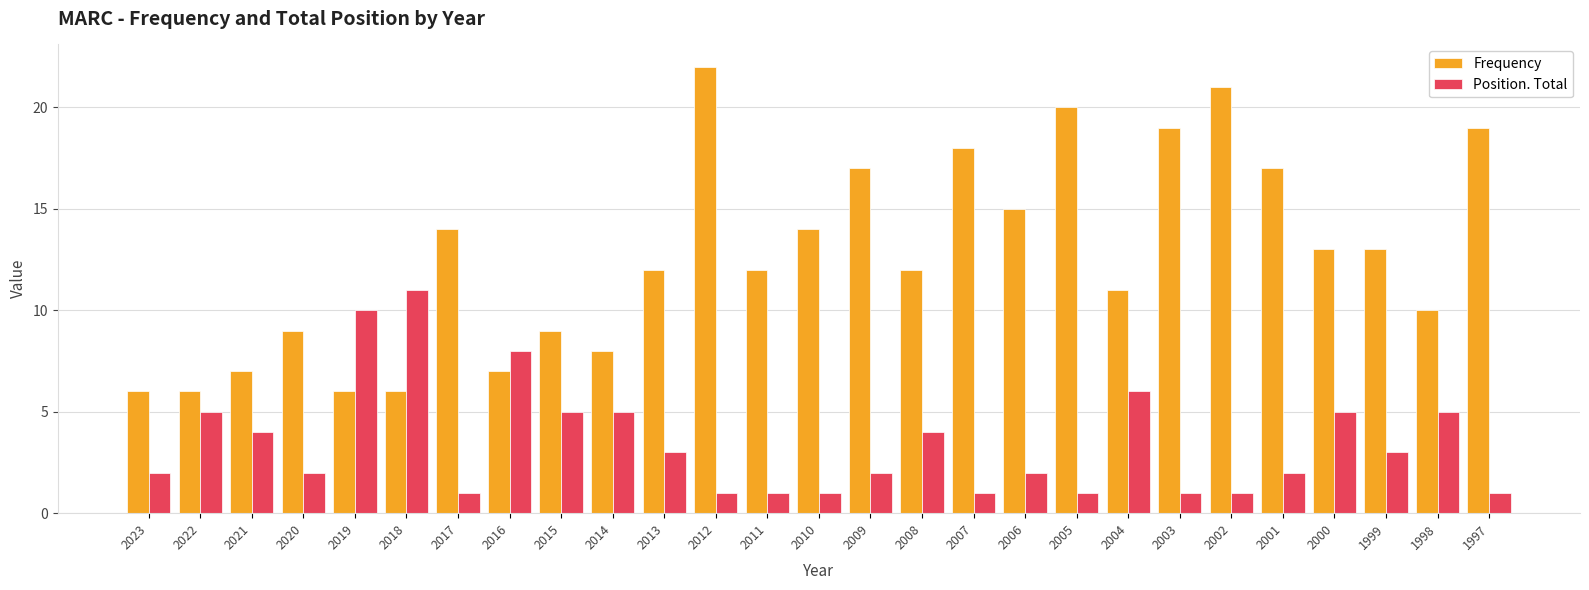

Reading right to left, extract all data points from this chart.

Frequency: 19	10	13	13	17	21	19	11	20	15	18	12	17	14	12	22	12	8	9	7	14	6	6	9	7	6	6
Position. Total: 1	5	3	5	2	1	1	6	1	2	1	4	2	1	1	1	3	5	5	8	1	11	10	2	4	5	2